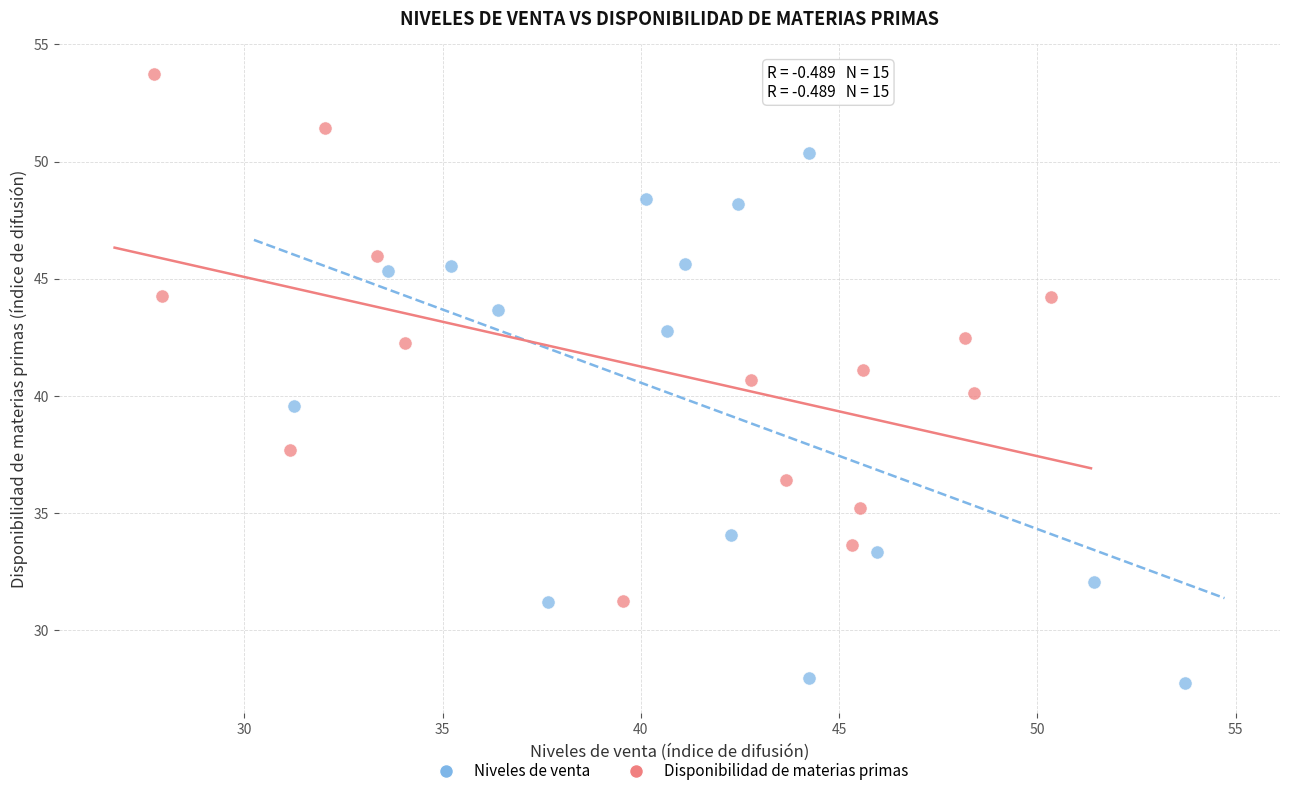

Which series reaches the minimum Y coordinate?

Niveles de venta